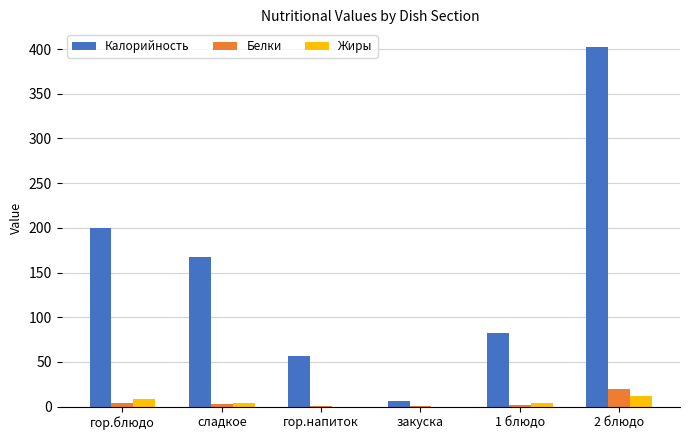

True or false: Жиры has a value of 0.0 at гор.напиток.

True